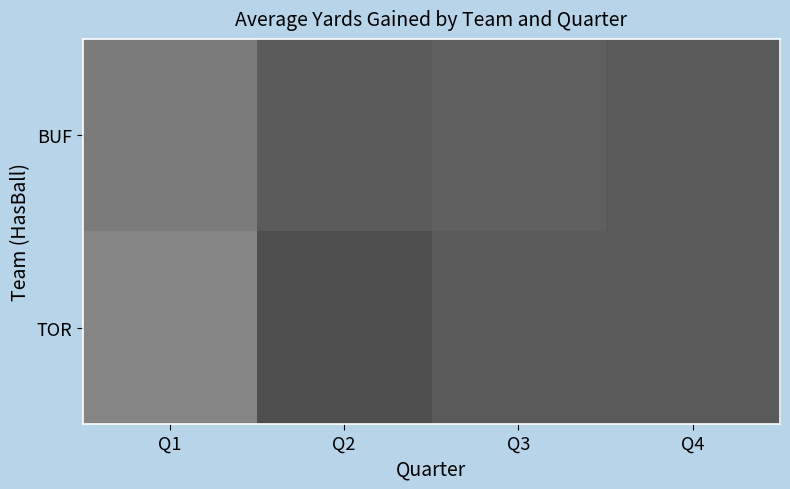

At which category is the sum across all series the highest?

Q1